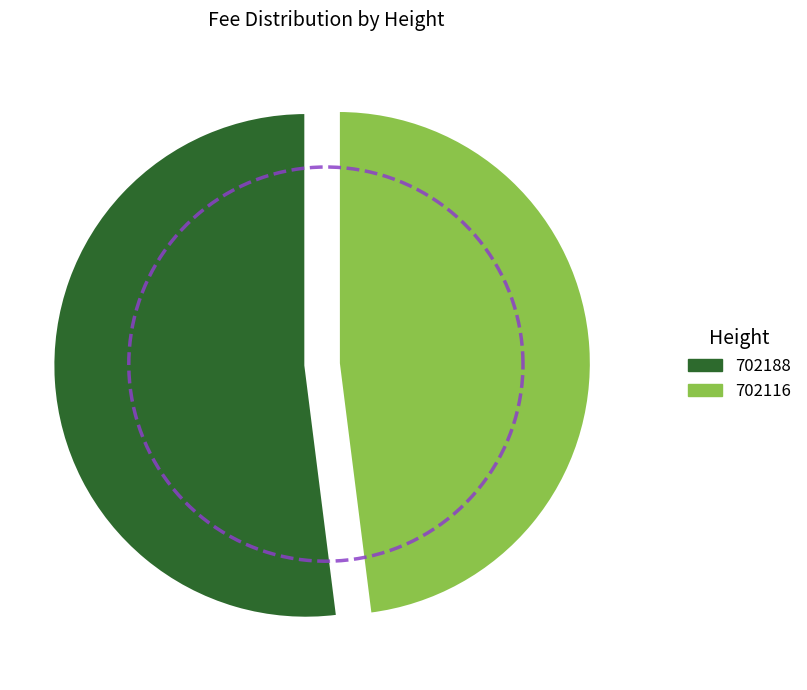

Does 702116 account for over 50% of the chart?

No